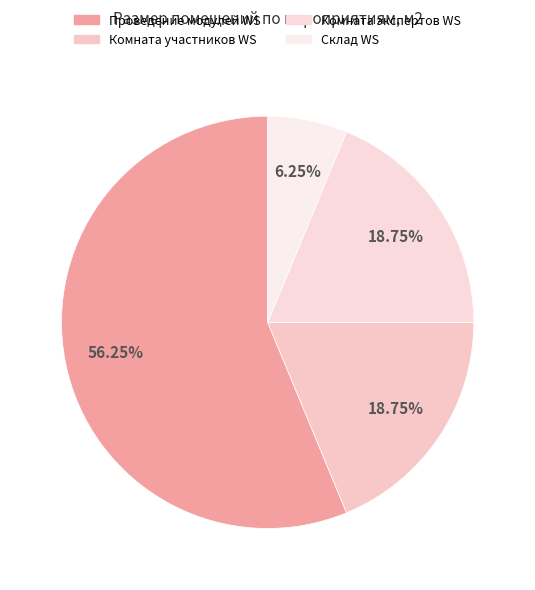

How many segments does this pie chart have?

4